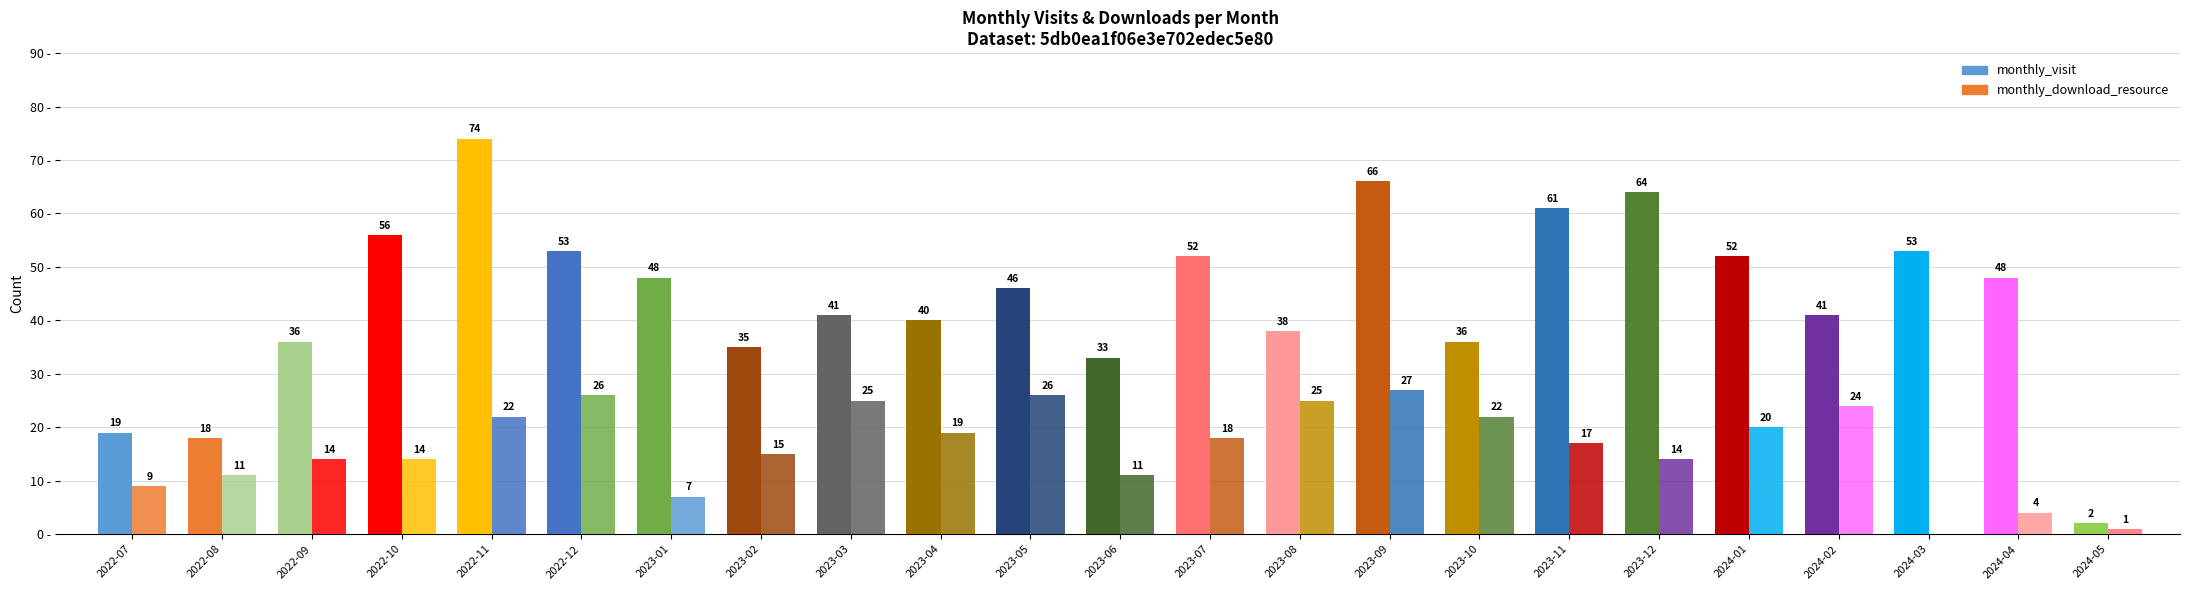

At which label does monthly_download_resource reach its minimum?

2024-03